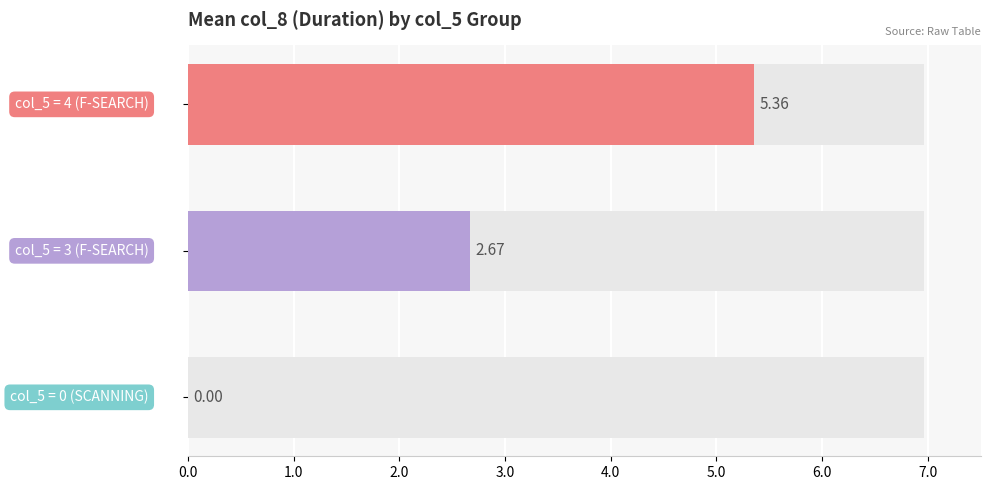

Which has a higher value, 1.0 or 2.0?

2.0